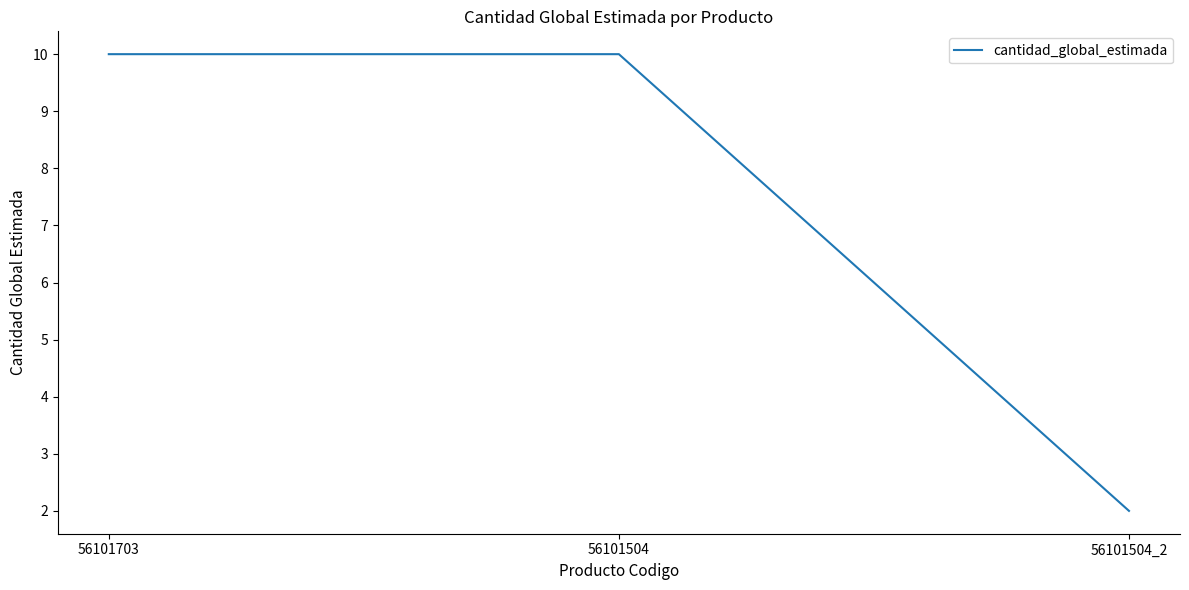

Reading left to right, what are all the values shown in this chart?

56101703=10	56101504=10	56101504_2=2